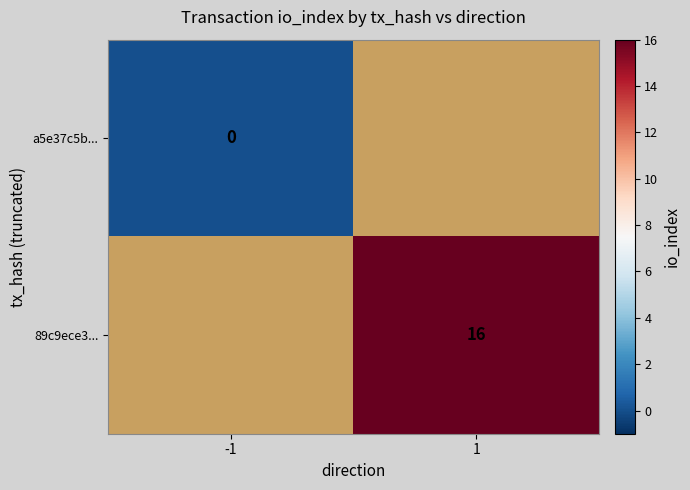

At how many categories does at least one series exceed 8?

1